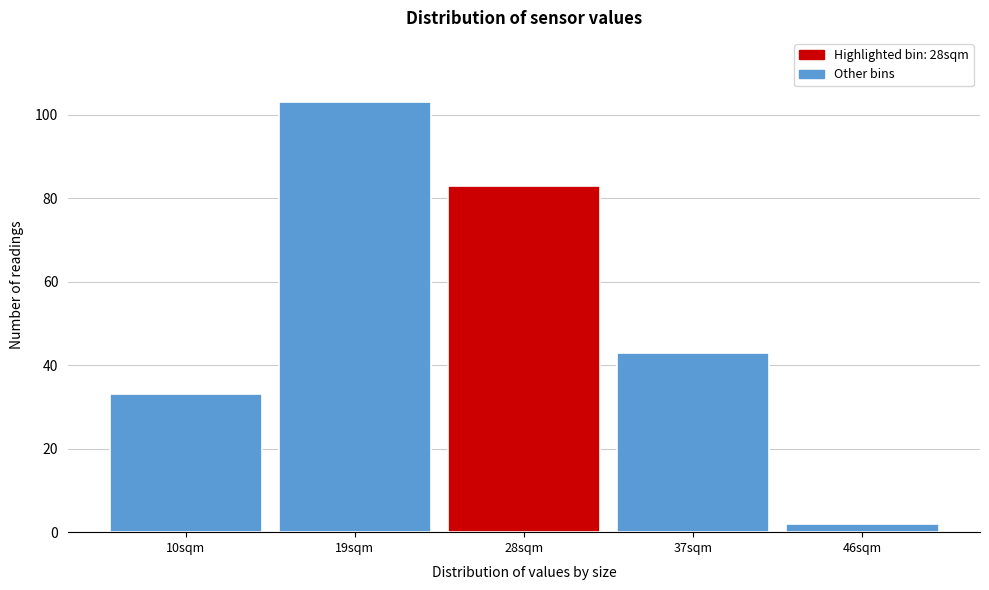

Reading left to right, what are all the values shown in this chart?

33	103	83	43	2